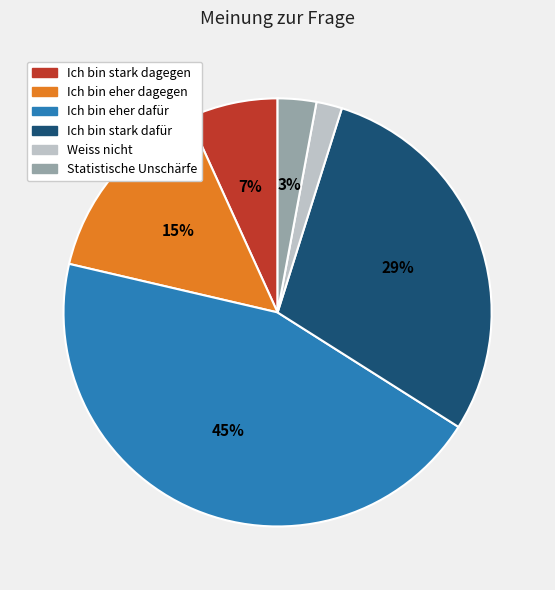

To the nearest percent, what is the average slice percentage?

17%